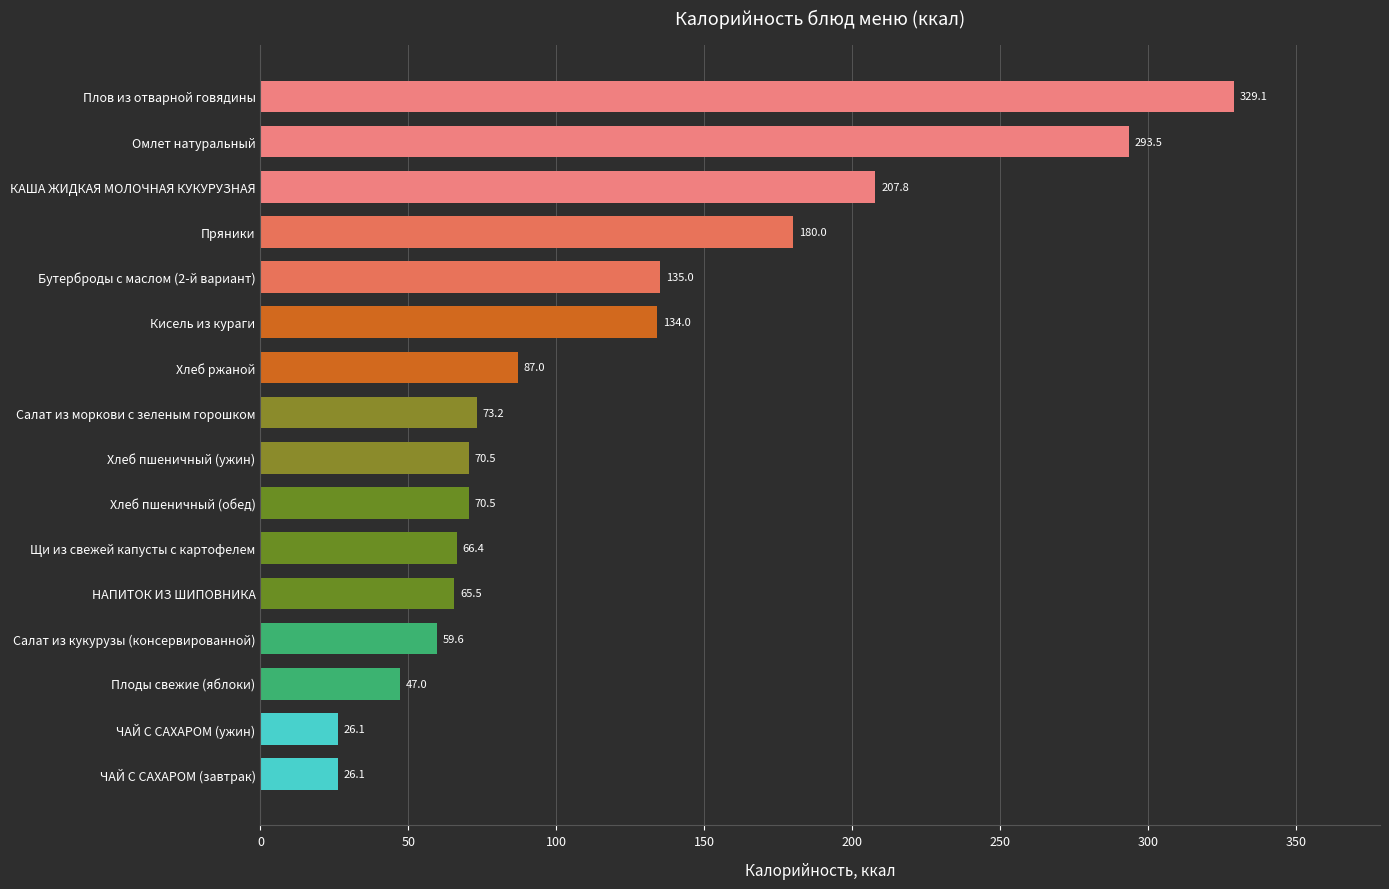

Reading top to bottom, transcribe all the data shown in this chart.

329.1	293.5	207.8	180.0	135.0	134.0	87.0	73.2	70.5	70.5	66.4	65.5	59.6	47.0	26.1	26.1